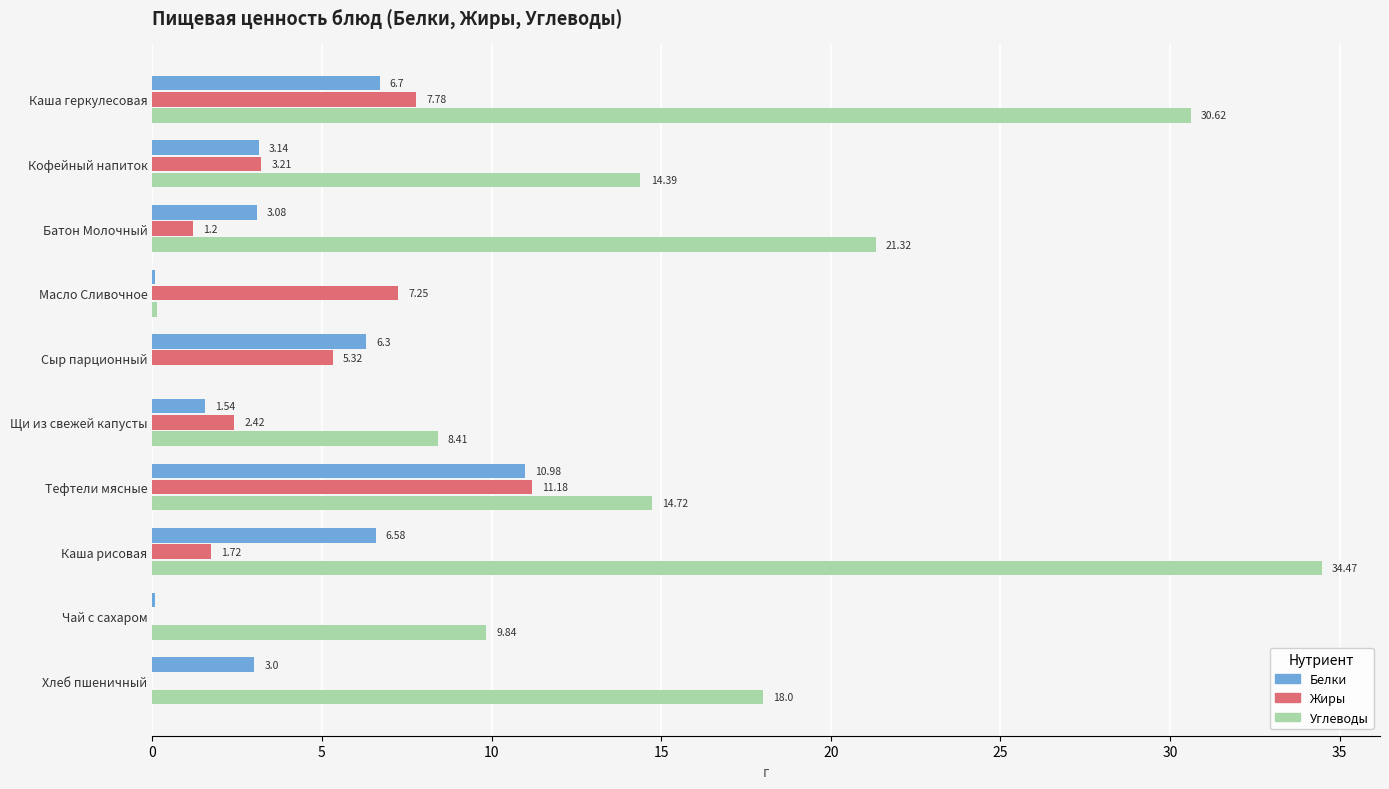

How many values in the Жиры series exceed 3?

5